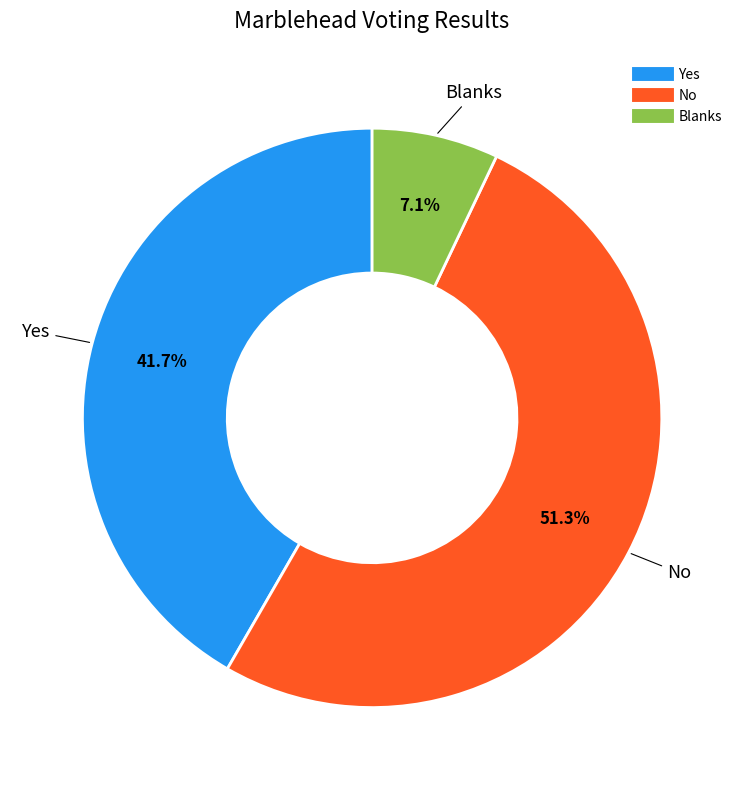

Rank the categories by value from highest to lowest.

No, Yes, Blanks